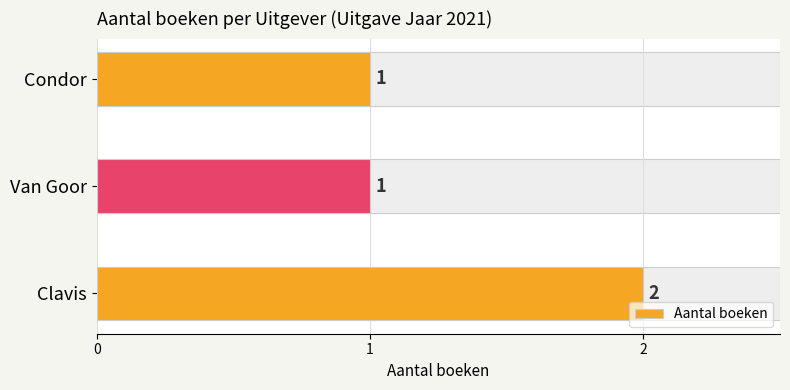

Count the values in the range 1 to 2.

3